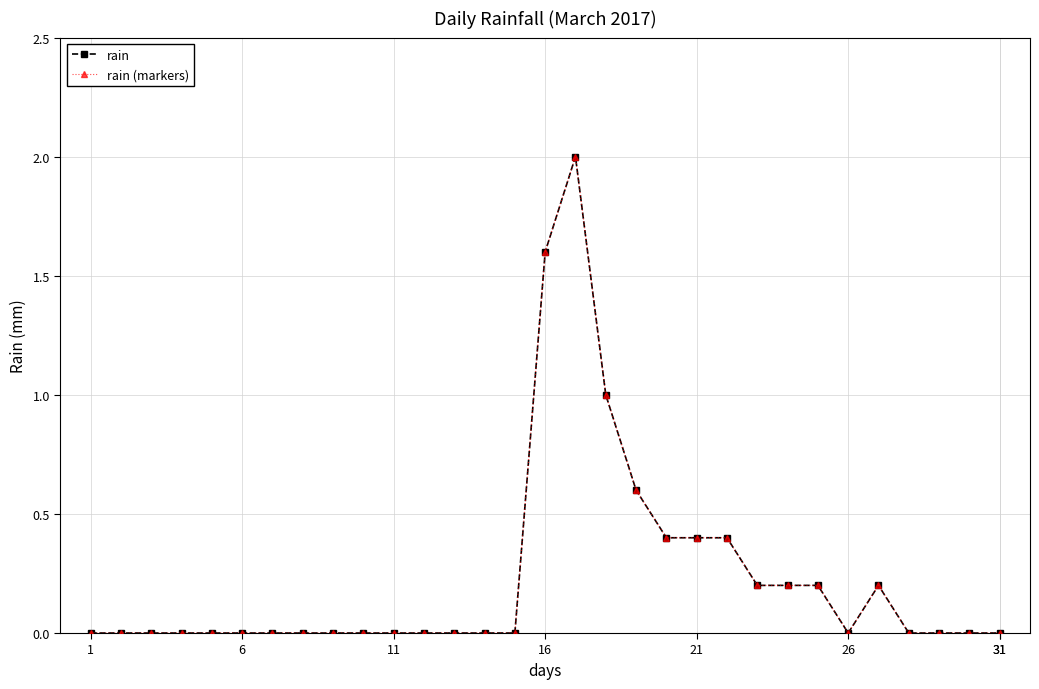

At how many categories does at least one series exceed 1?

2